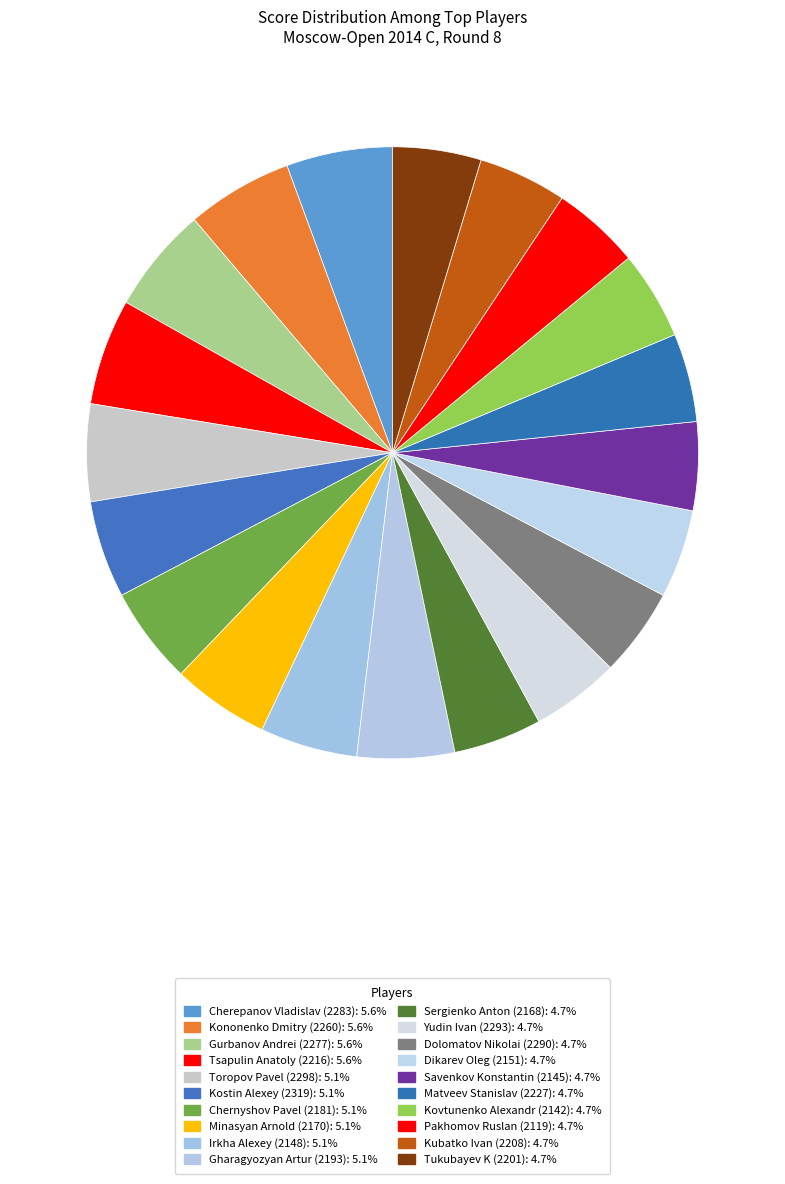

What is the change in value from Kostin Alexey (2319) to Dolomatov Nikolai (2290)?

-0.5